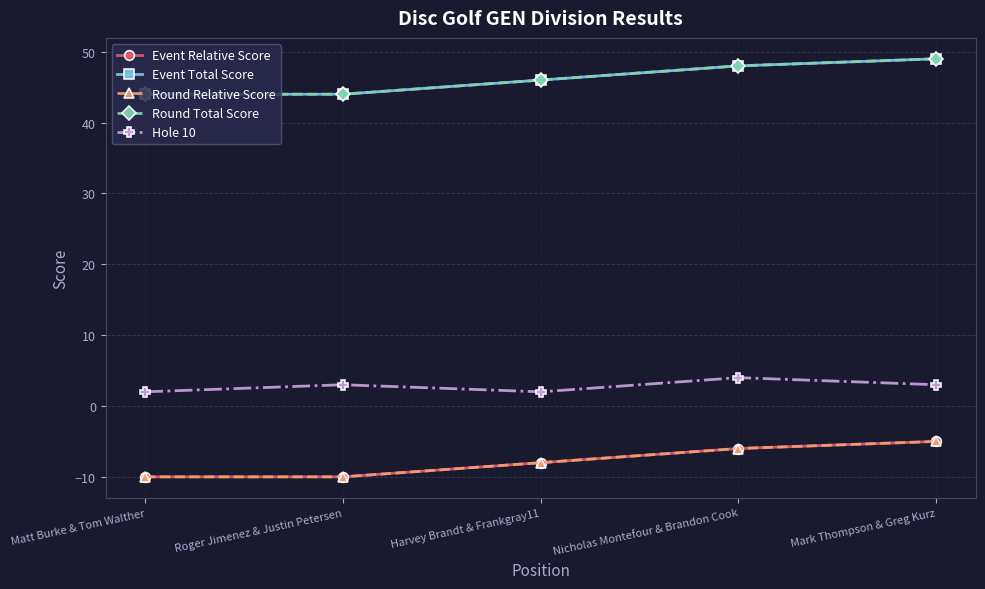

Is this an area chart (filled region under the line)?

No